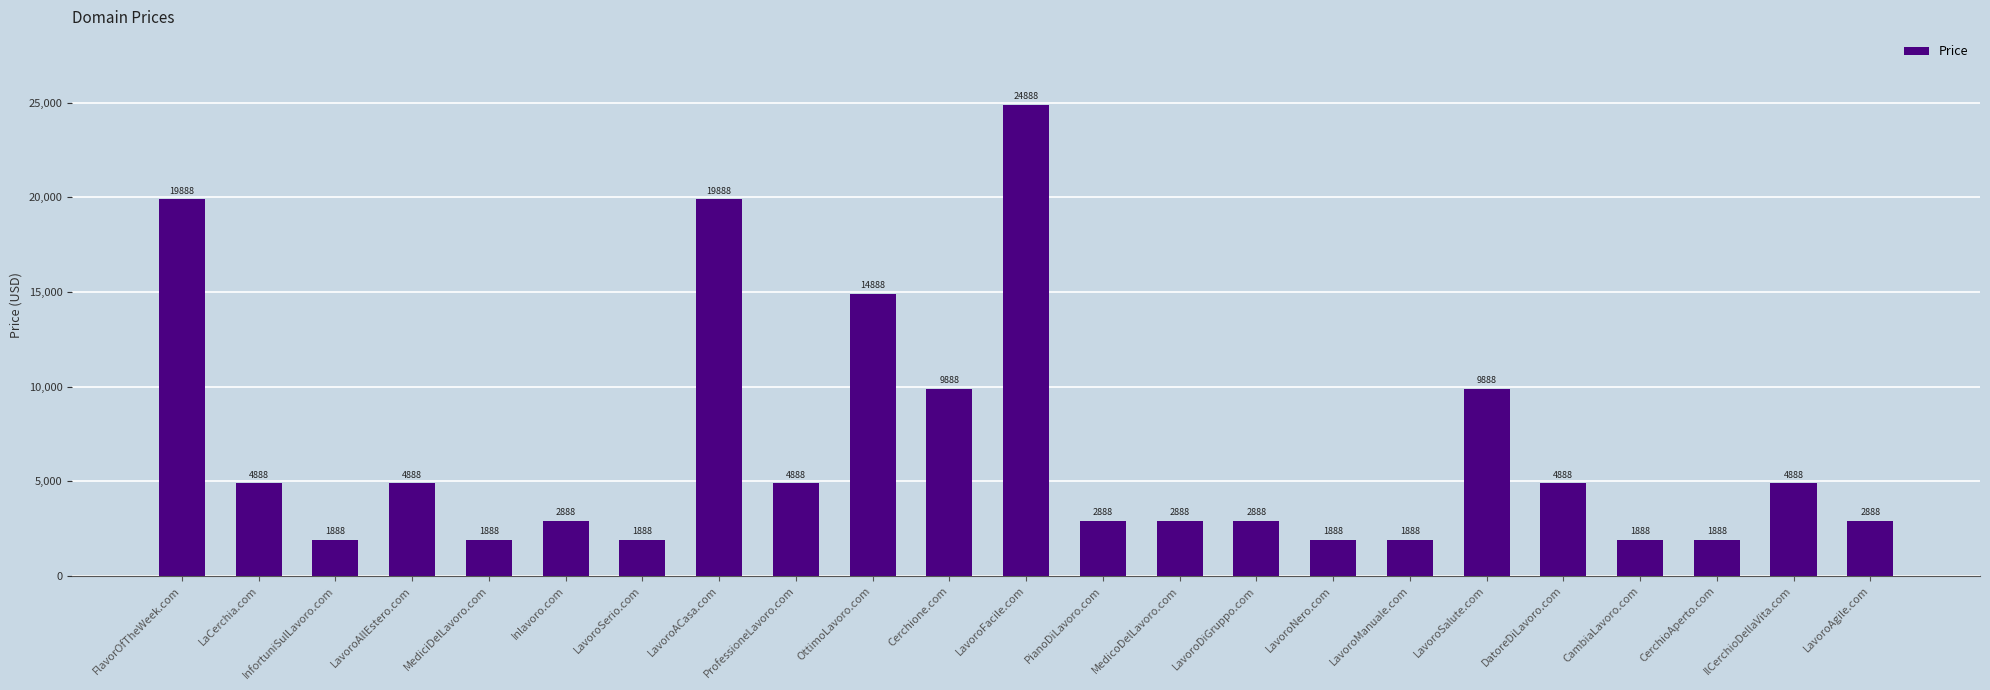

Which label corresponds to the largest value in the chart?

LavoroFacile.com